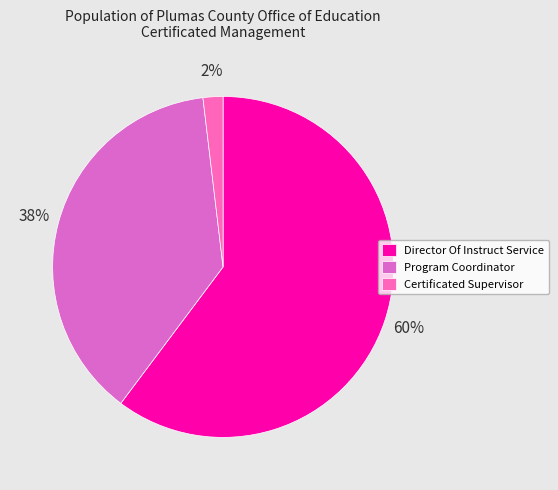

To the nearest percent, what is the combined percentage of Director Of Instruct Service and Certificated Supervisor?

62%